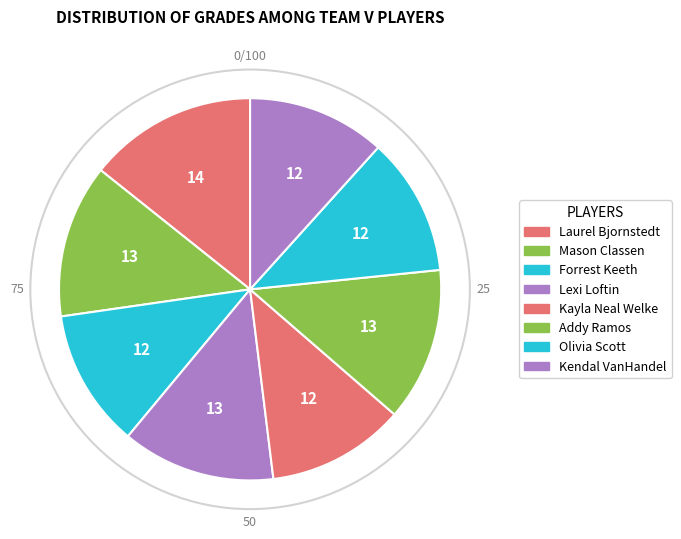

Which slice is the smallest?

Forrest Keeth